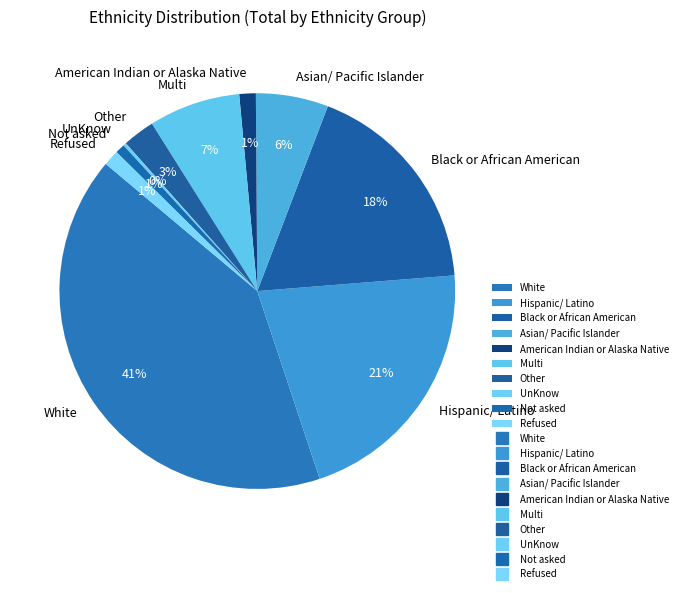

Which category has the biggest portion of the pie?

White